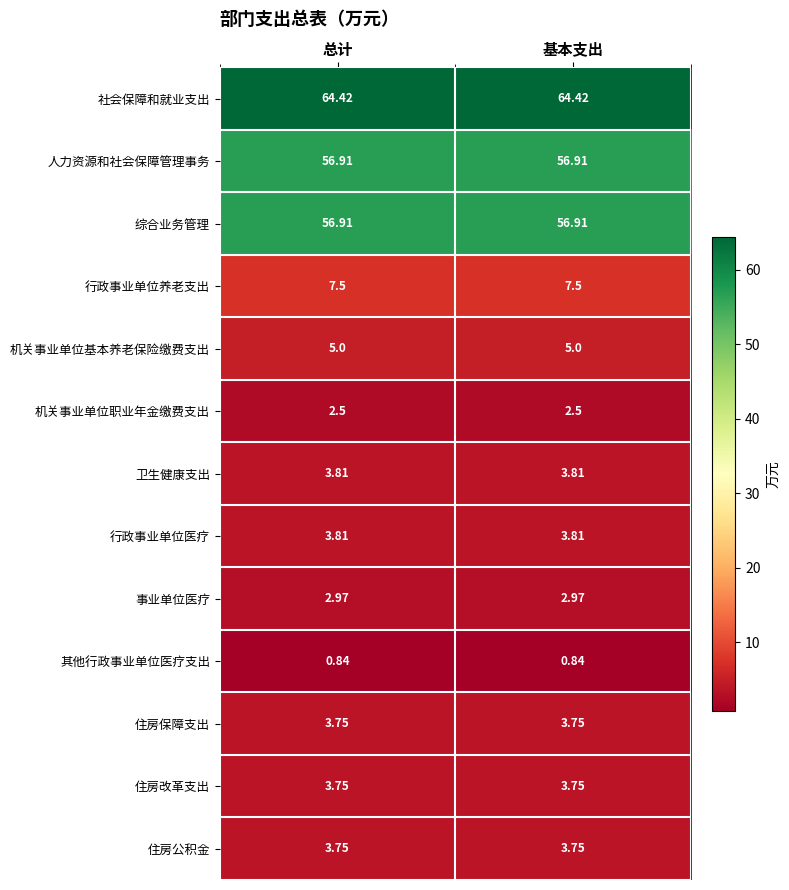

What is the greatest value displayed?

64.4